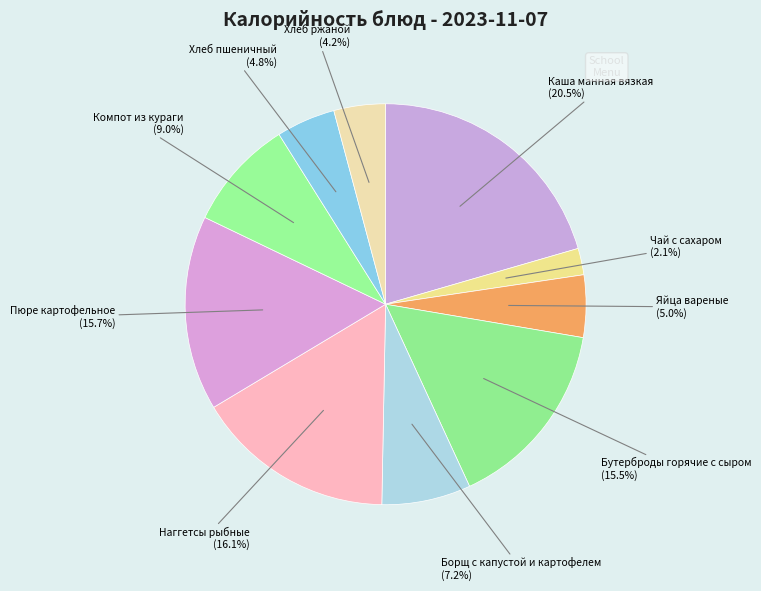

How many segments does this pie chart have?

10